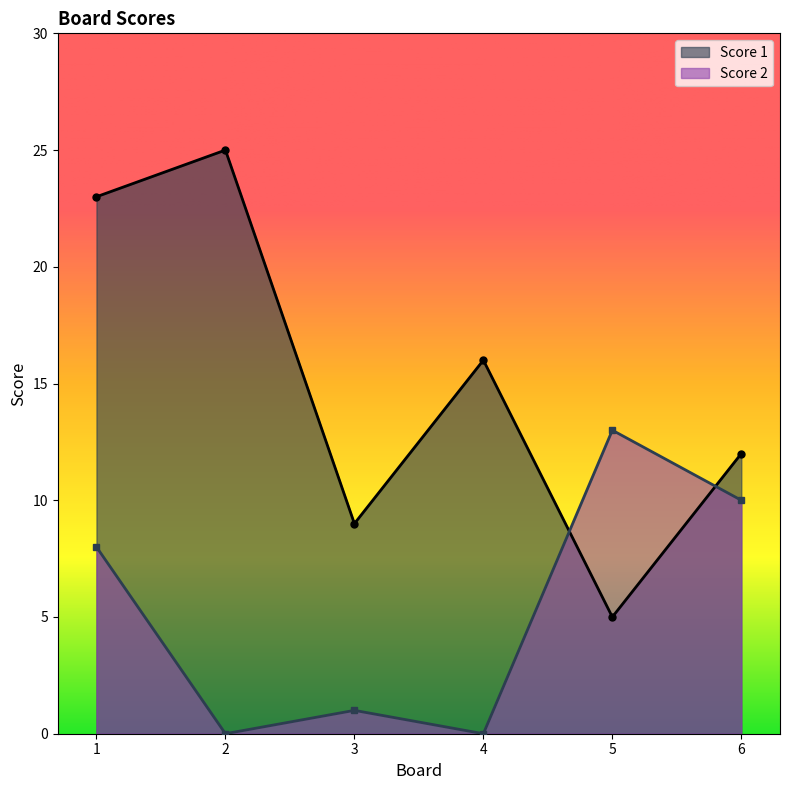

What is the value of the Score 2 point at the 6th from the left?

10